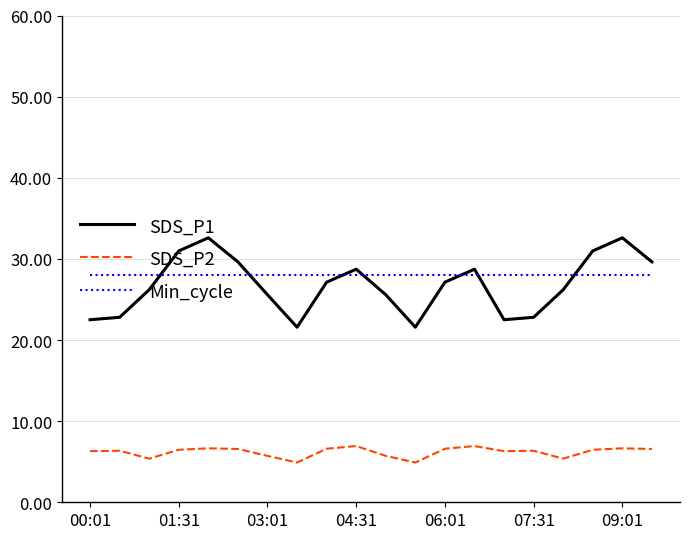

What is the difference between the maximum and minimum values in the SDS_P1 series?

11.0